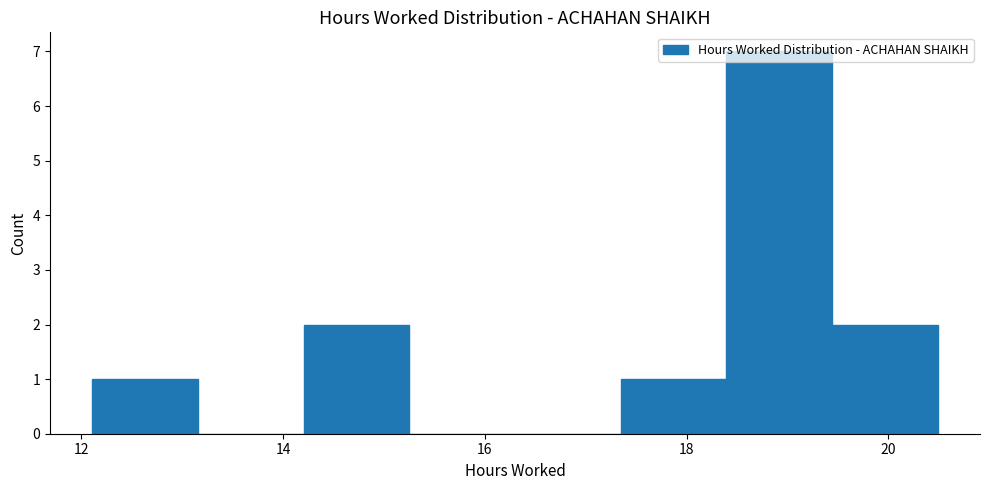

Reading left to right, transcribe this chart: for each bar, give the range it covers on the x-axis and its height. Neither the bar edges nor the heights are printed on the chart, so give them approximately, as read against the axes.

12.2 to 13.2: 1
13.2 to 14.2: 0
14.2 to 15.2: 2
15.2 to 16.4: 0
16.4 to 17.4: 0
17.4 to 18.4: 1
18.4 to 19.4: 7
19.4 to 20.4: 2